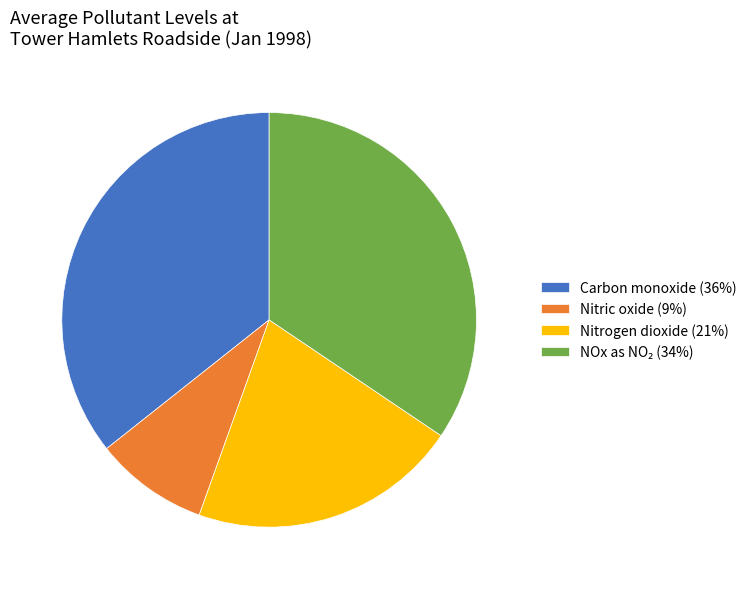

Which category has the biggest portion of the pie?

Carbon monoxide (36%)